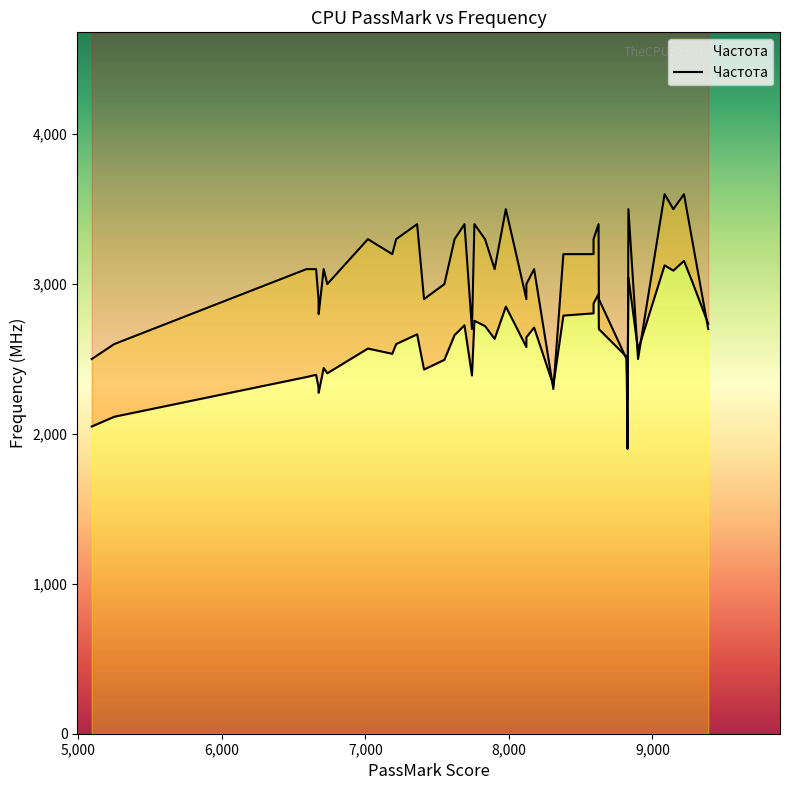

Where is the data nearest to the value 2750?

6675